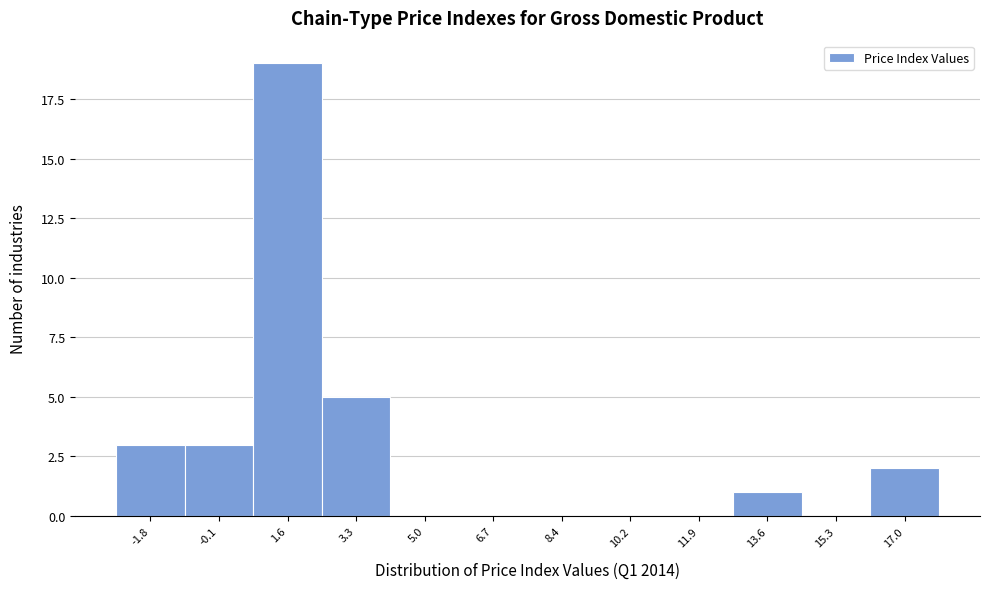

Reading right to left, transcribe all the data shown in this chart.

17.0=2	15.3=0	13.6=1	11.9=0	10.2=0	8.4=0	6.7=0	5.0=0	3.3=5	1.6=19	-0.1=3	-1.8=3